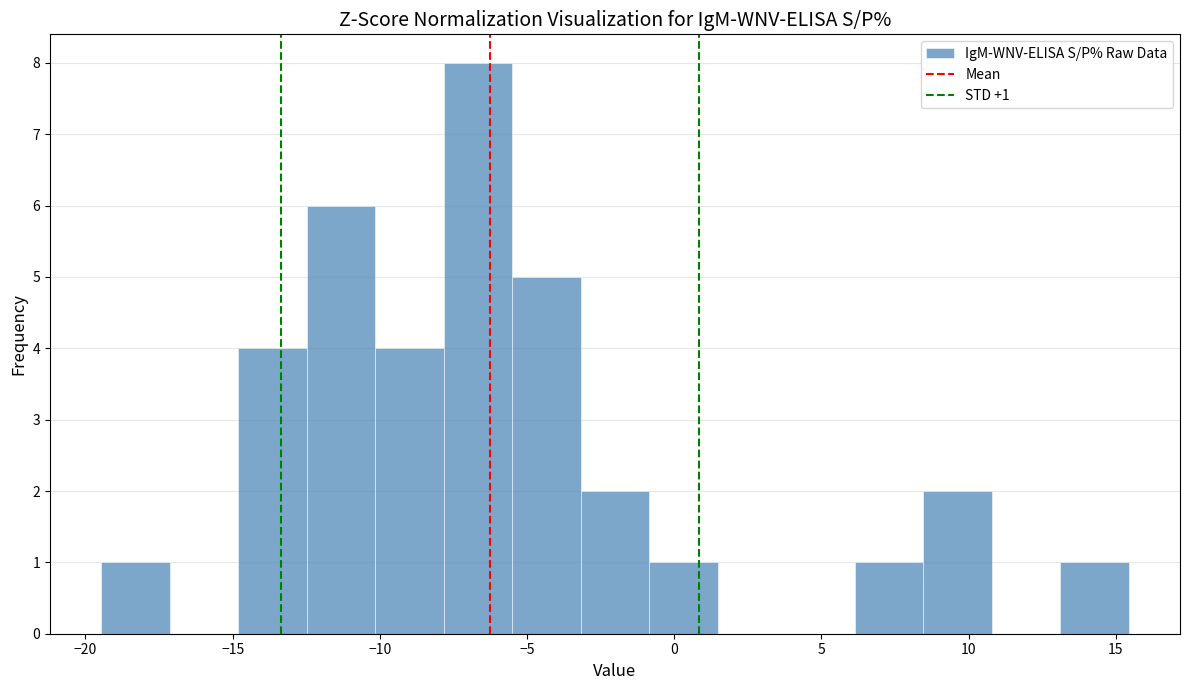

Which range on the x-axis has the tallest bar?

-8.0 to -5.5